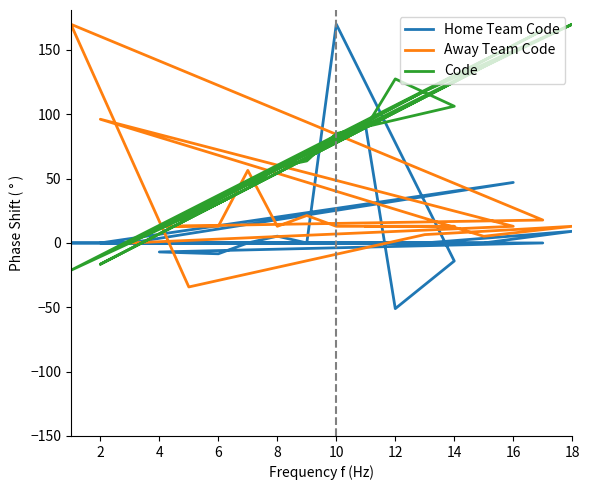

Which series ends up on top after the final intersection of Code and Away Team Code?

Code